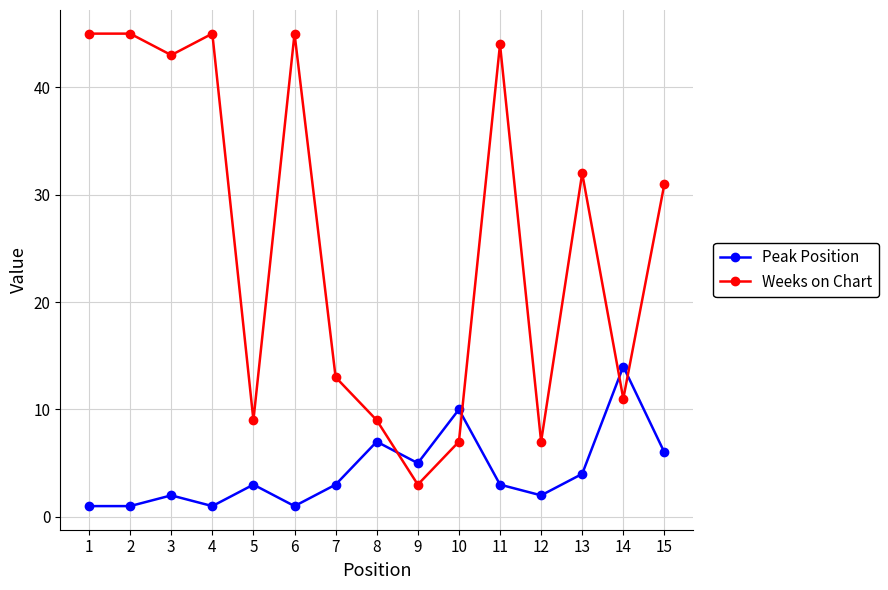

What is the average value of the Weeks on Chart series?

26